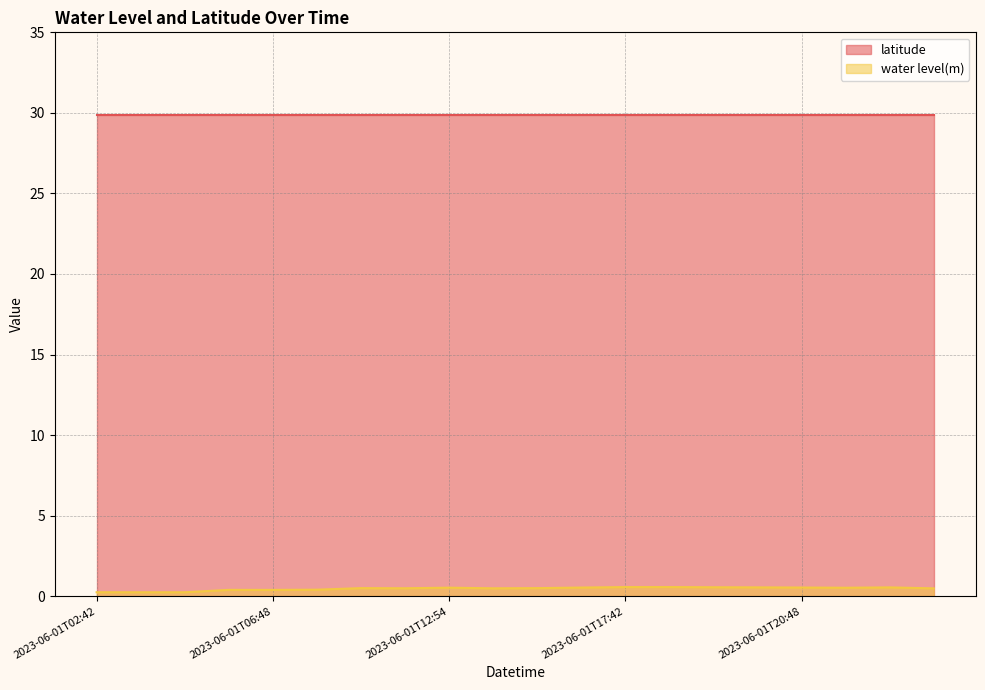

At which category does the chart reach its minimum across all series?

2023-06-01T02:48